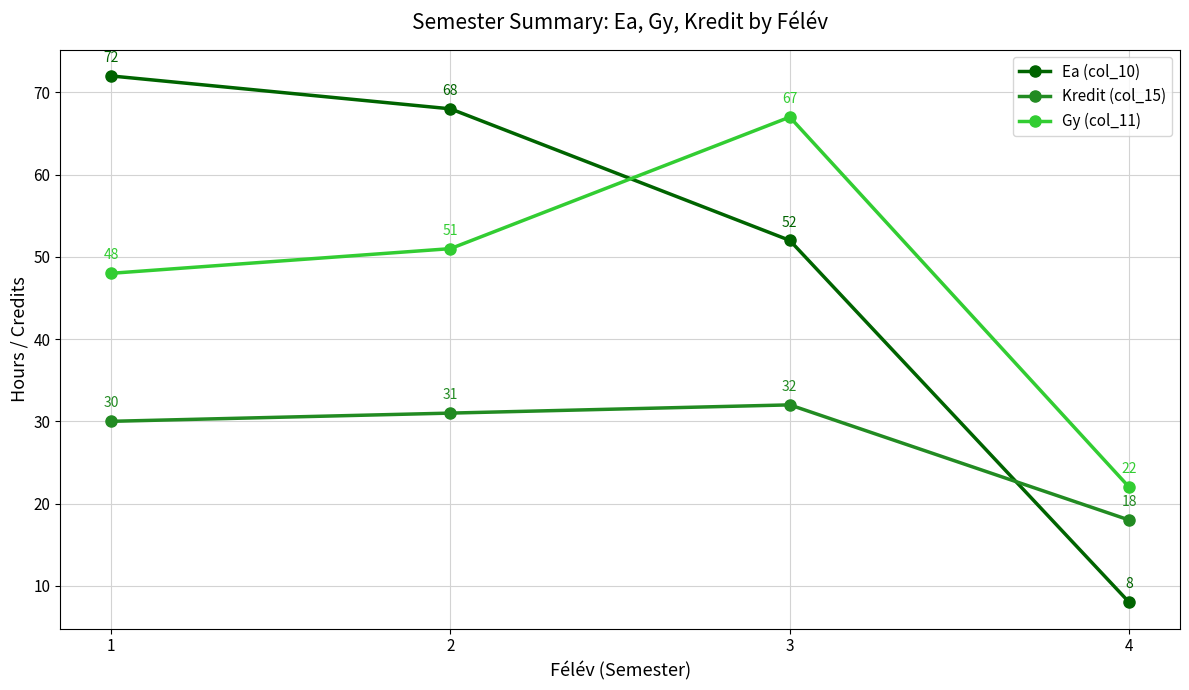

The value of Gy (col_11) at 1 is 29. True or false?

False